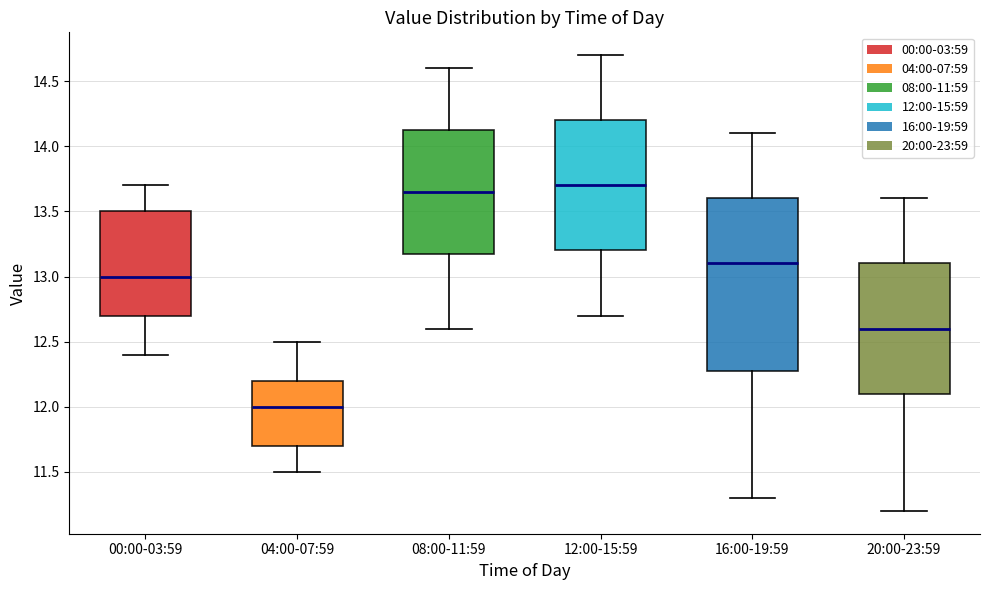

Reading left to right, read every box against the y-axis: the position of its median line, the range the box covers, and the ends of its whiskers. The values are not printed on the chart, so give them approximately, as read against the axis.

00:00-03:59: median 13.00, box 12.70 to 13.50, whiskers 12.40 to 13.70
04:00-07:59: median 12.00, box 11.70 to 12.20, whiskers 11.50 to 12.50
08:00-11:59: median 13.65, box 13.20 to 14.15, whiskers 12.60 to 14.60
12:00-15:59: median 13.70, box 13.20 to 14.20, whiskers 12.70 to 14.70
16:00-19:59: median 13.10, box 12.30 to 13.60, whiskers 11.30 to 14.10
20:00-23:59: median 12.60, box 12.10 to 13.10, whiskers 11.20 to 13.60